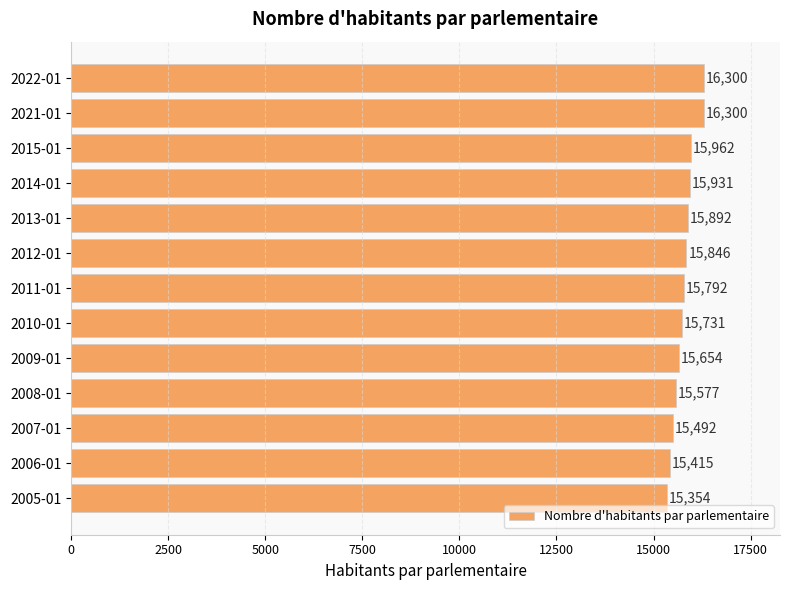

Reading bottom to top, list all the values displayed in this chart.

2005-01=15354	2006-01=15415	2007-01=15492	2008-01=15577	2009-01=15654	2010-01=15731	2011-01=15792	2012-01=15846	2013-01=15892	2014-01=15931	2015-01=15962	2021-01=16300	2022-01=16300